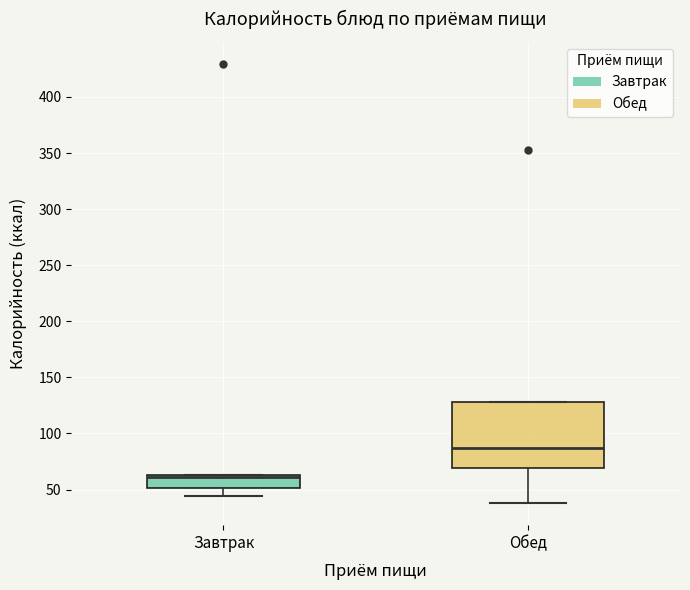

Where does the lower whisker of the box for Обед end on the y-axis? The values are not printed on the chart, so give them approximately, as read against the axis.

40